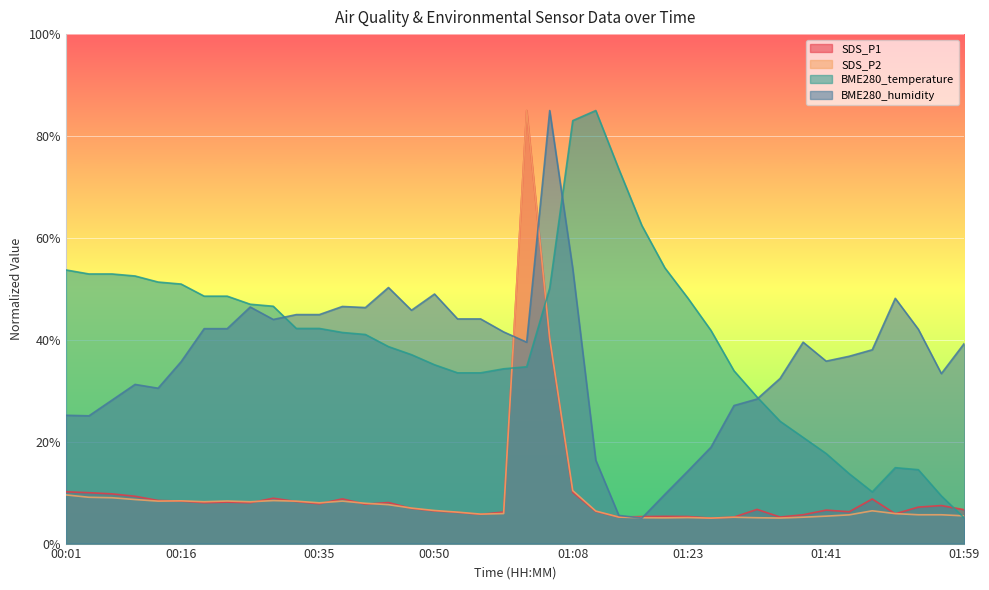

At which category does SDS_P1 reach its first local valley?

00:19